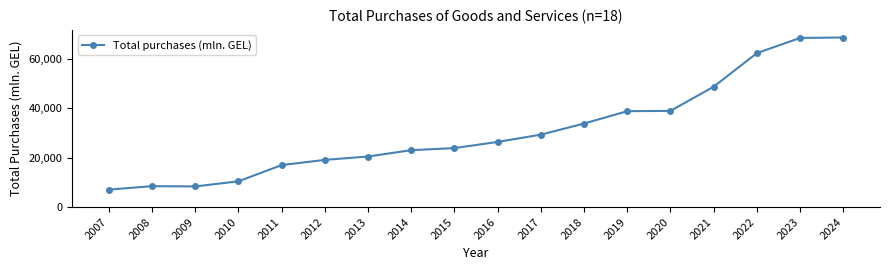

Is it true that the value at 2023 is 115253.8?

False